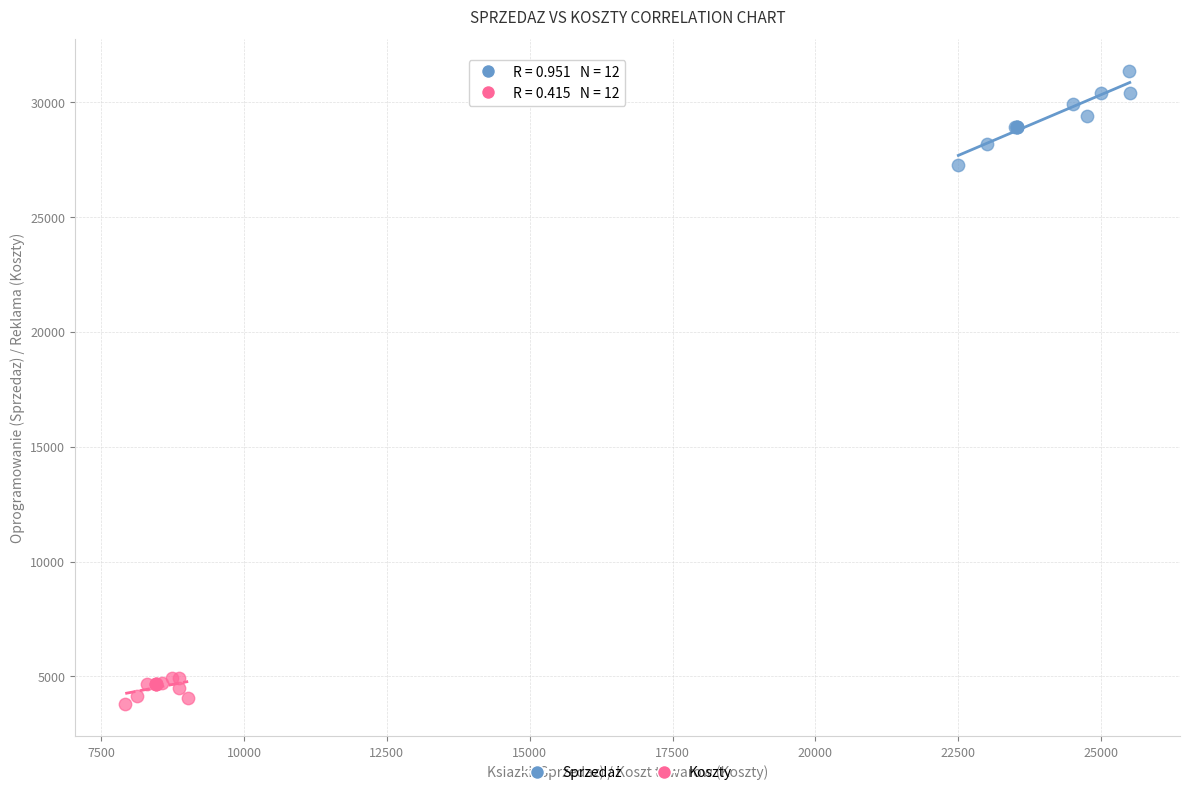

Which series reaches the minimum Y coordinate?

Koszty